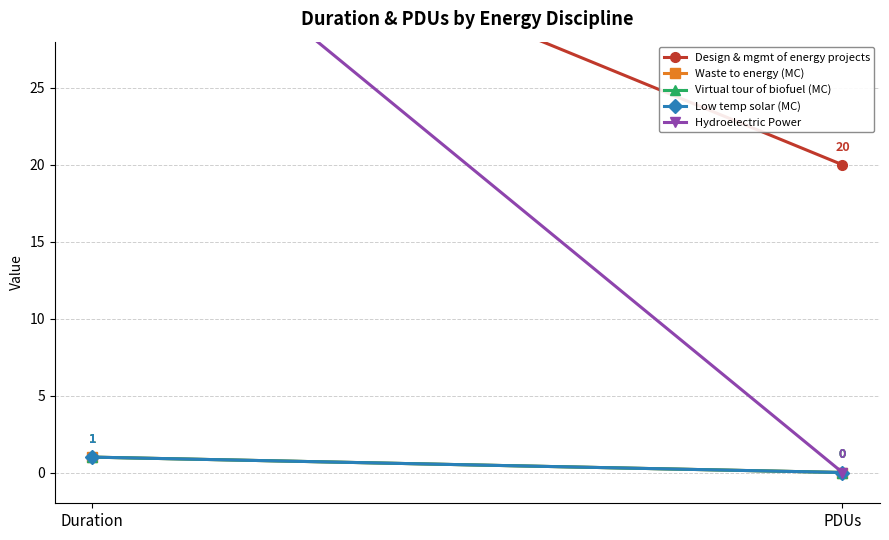

Is it true that Low temp solar (MC) equals 1 at PDUs?

False